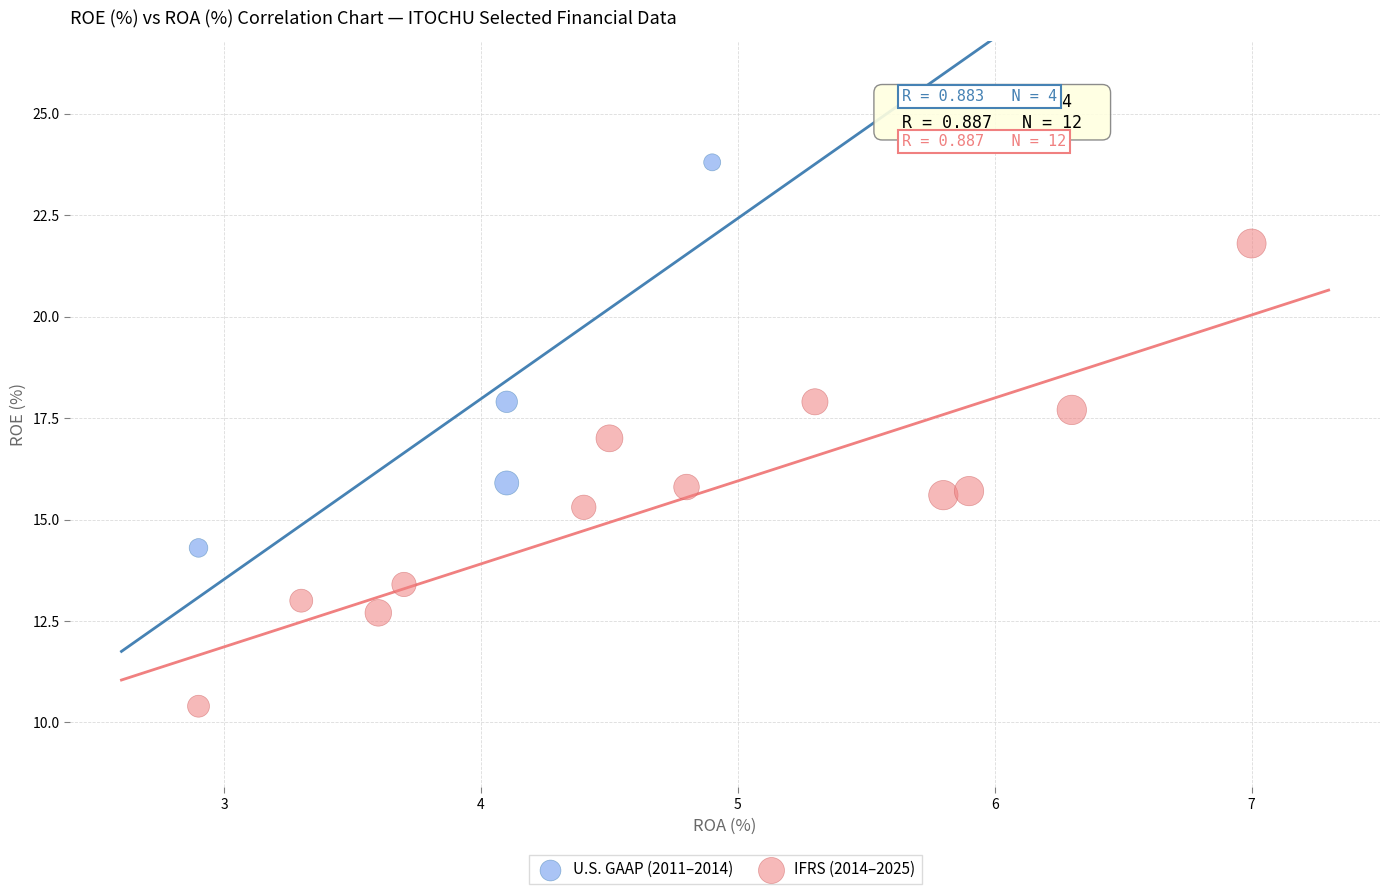

Which series reaches the minimum Y coordinate?

IFRS (2014–2025)